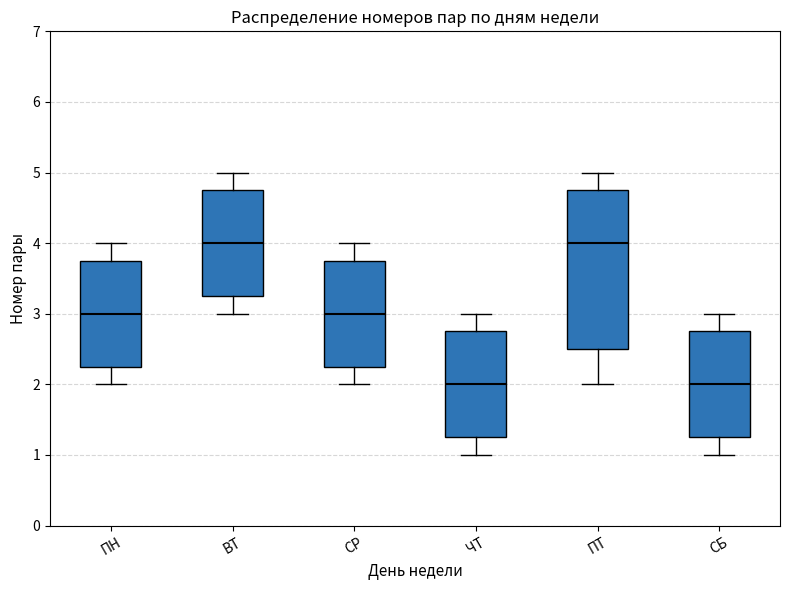

Which box is the tallest, from its lower edge to its upper edge?

ПТ